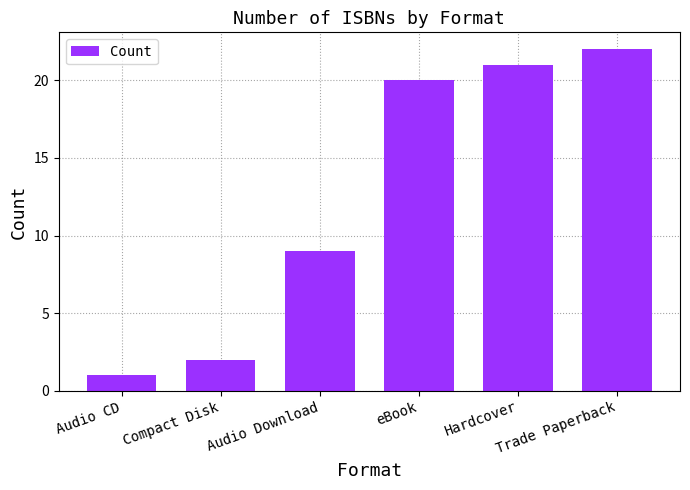

Reading right to left, transcribe all the data shown in this chart.

22	21	20	9	2	1